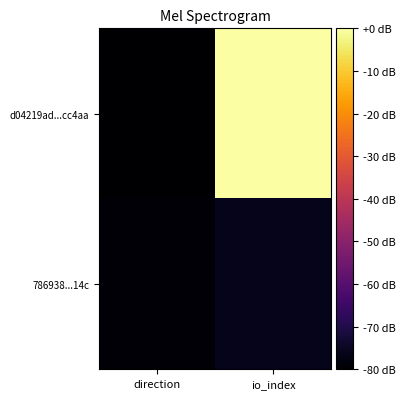

Reading right to left, what are all the values shown in this chart?

d04219ad...cc4aa: io_index=0.0	direction=-80.0
786938...14c: io_index=-76.1	direction=-79.2